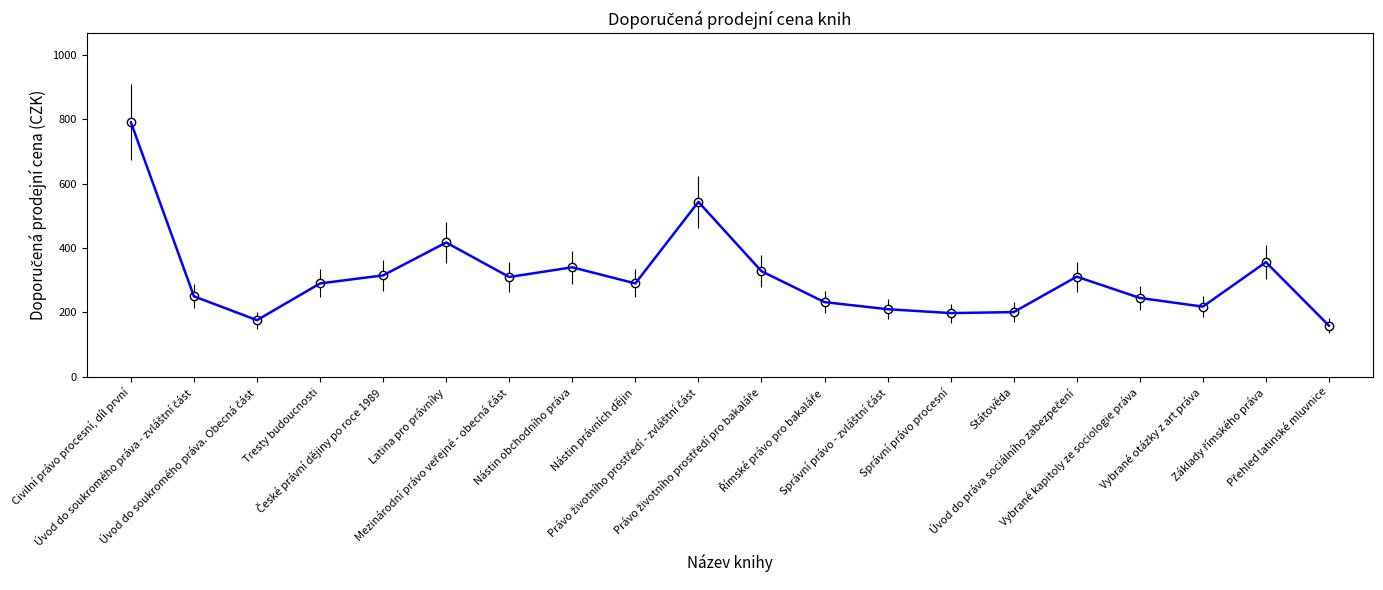

How many lines are shown in the chart?

1